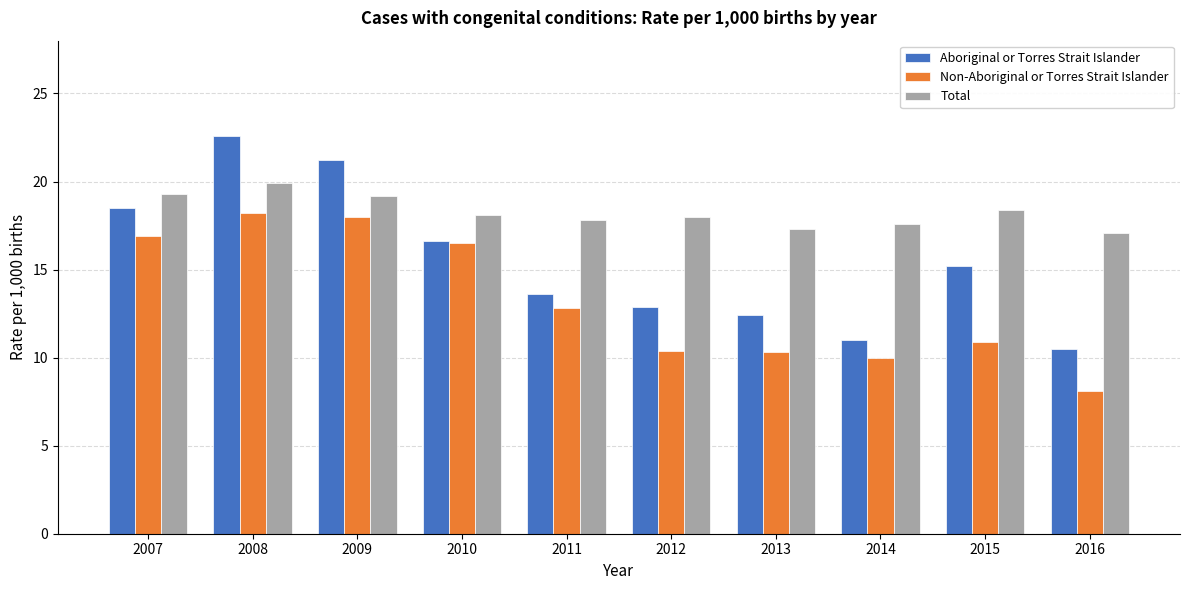

Is it true that Aboriginal or Torres Strait Islander equals 13.6 at 2011?

True